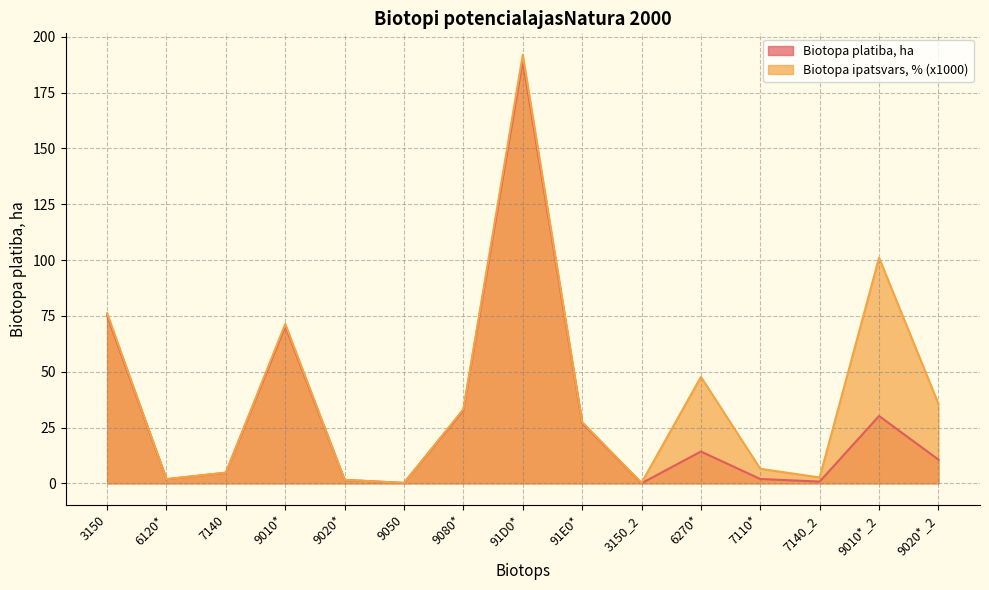

Which series has the widest spread of values?

Biotopa ipatsvars, % (x1000)